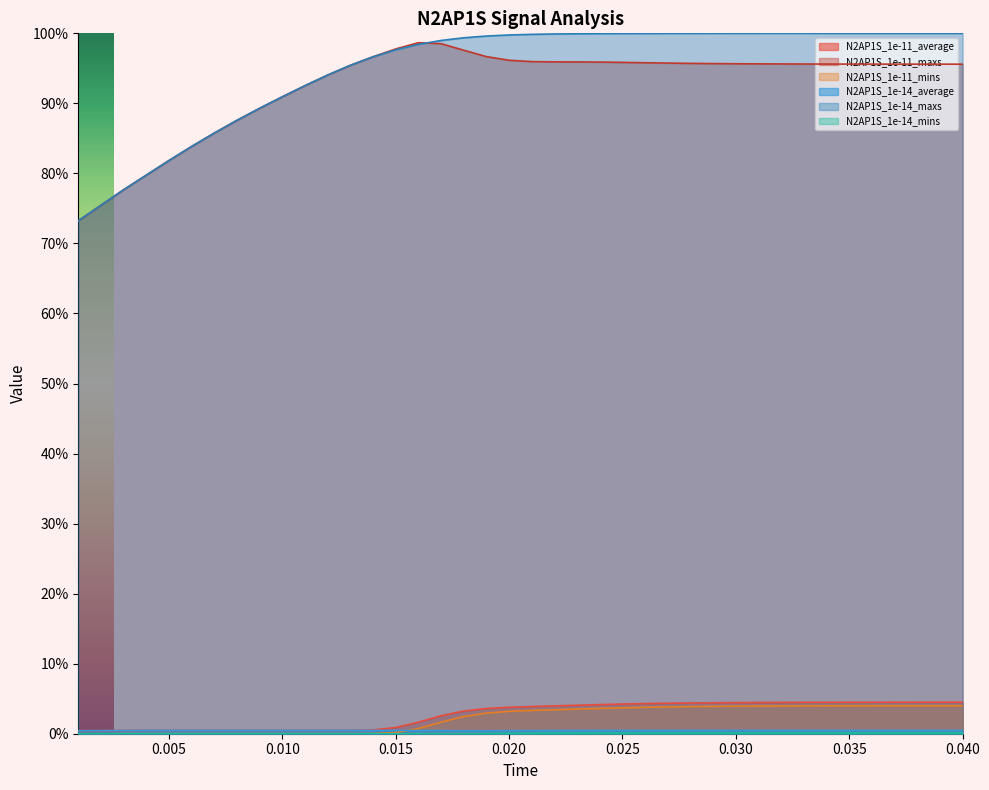

At how many categories does at least one series exceed 0?

40